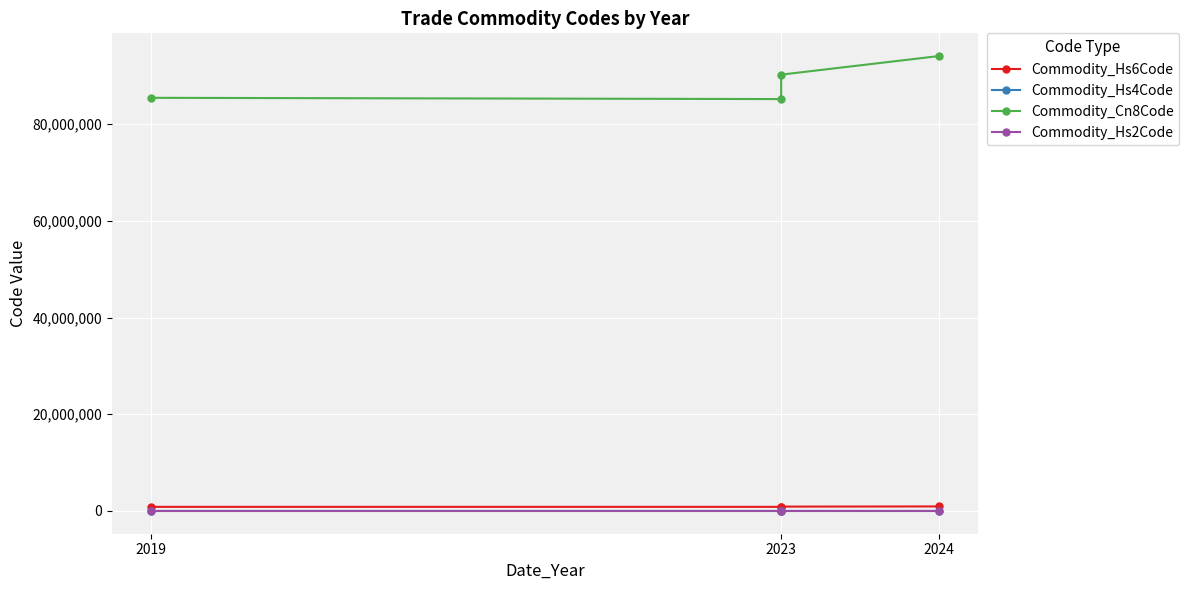

What is the label of the 3rd point from the right?

2023